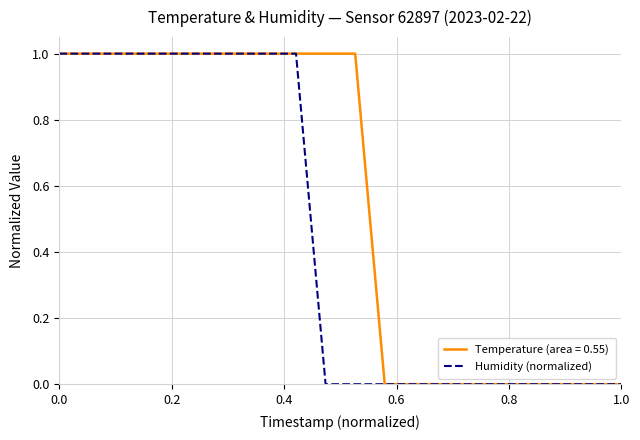

Rank the series by their average value, from lowest to highest.

Humidity (normalized), Temperature (area = 0.55)